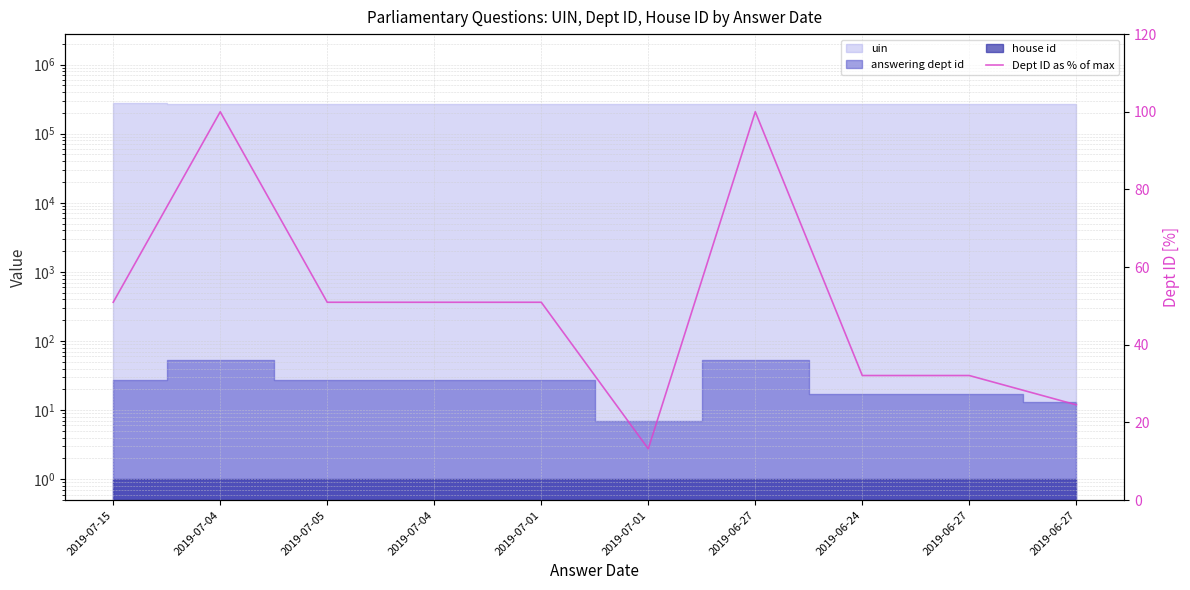

What is the change in value from 2019-07-04 to 2019-07-04?

-49.1